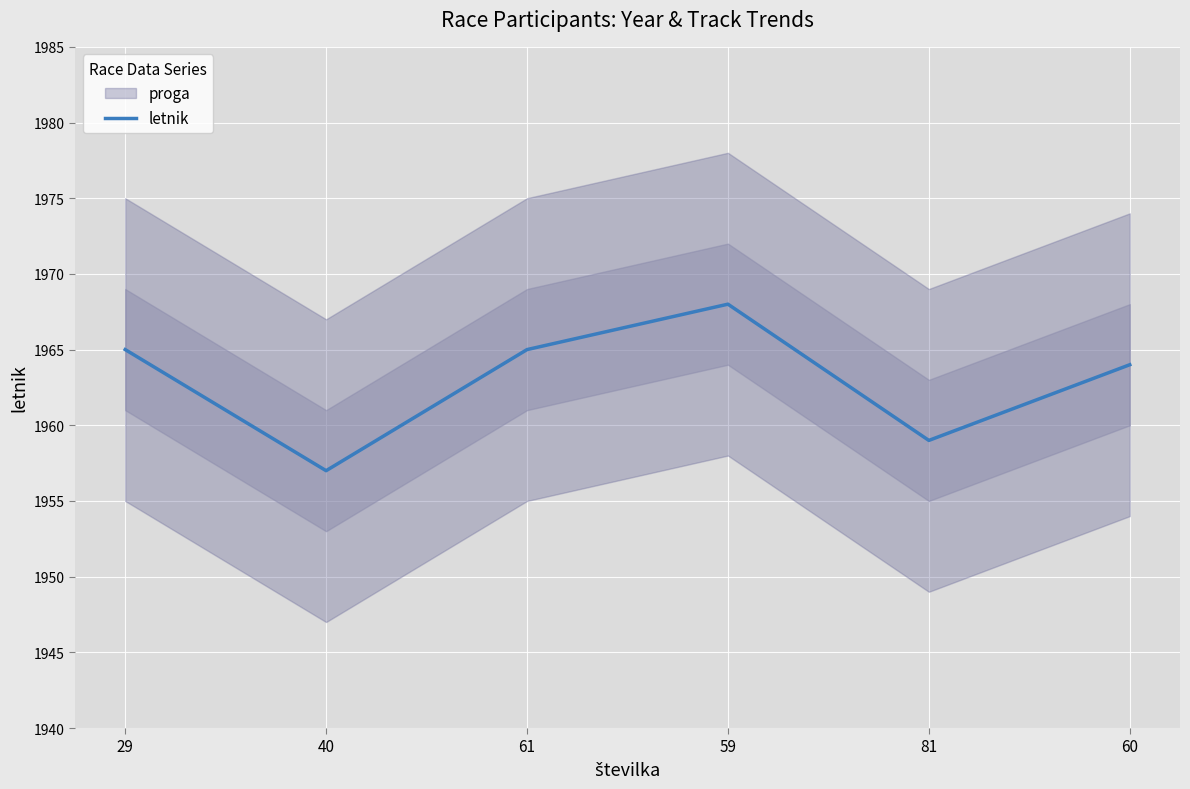

Rank the categories by value from lowest to highest.

40, 81, 60, 29, 61, 59